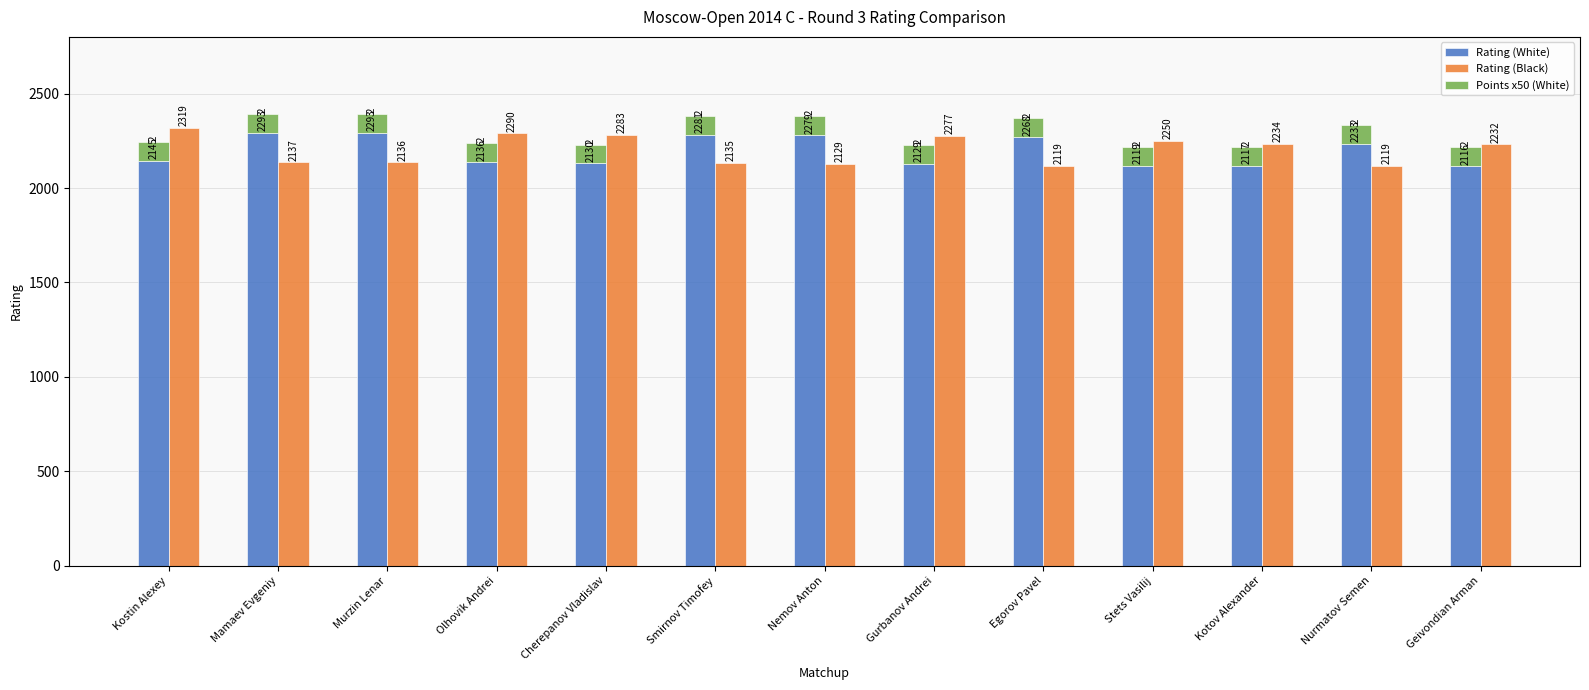

What is the value of the Rating (Black) bar at the 13th from the left?

2232